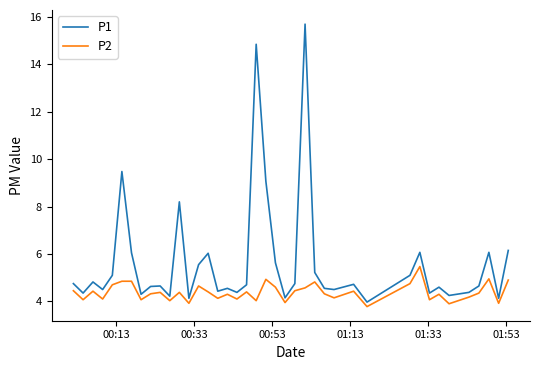

What is the minimum value shown in the chart?

3.8